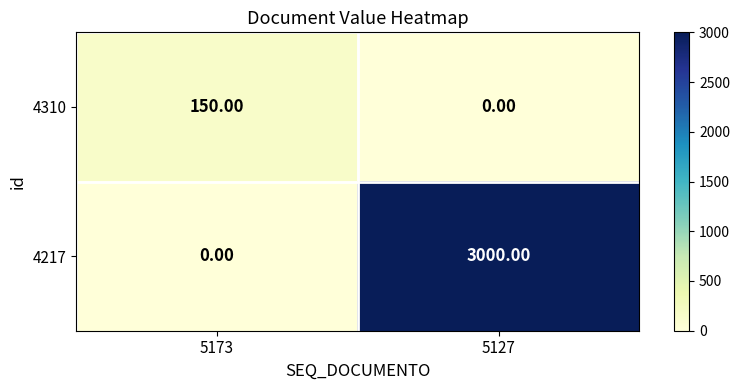

What is the difference between the maximum and minimum values in the 4217 series?

3000